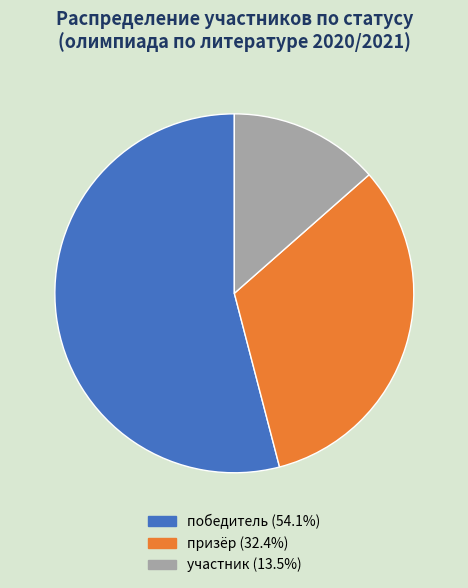

Between участник and победитель, which is larger?

победитель